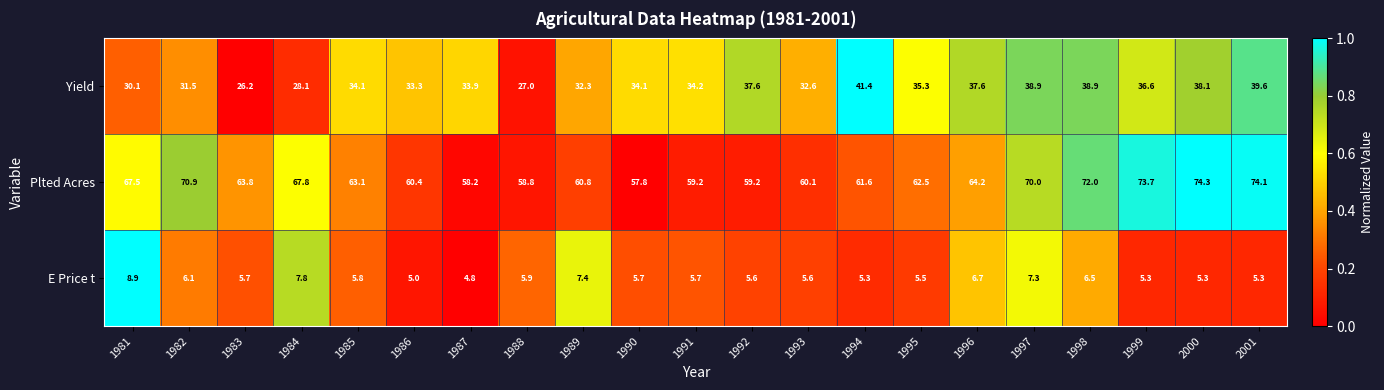

Between 1995 and 1997, which series saw the biggest shift?

Plted Acres